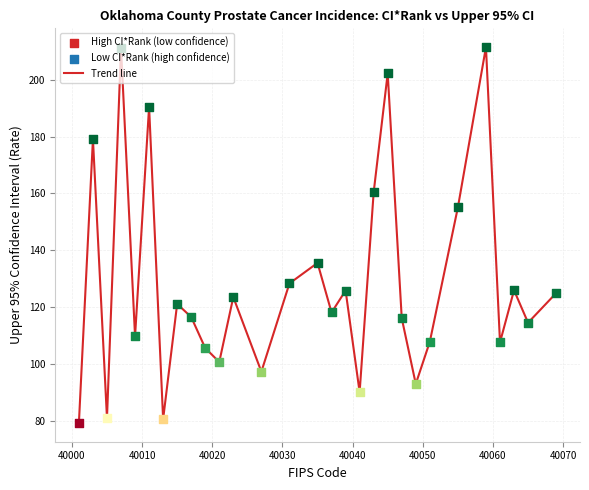

What is the greatest value displayed?

211.4